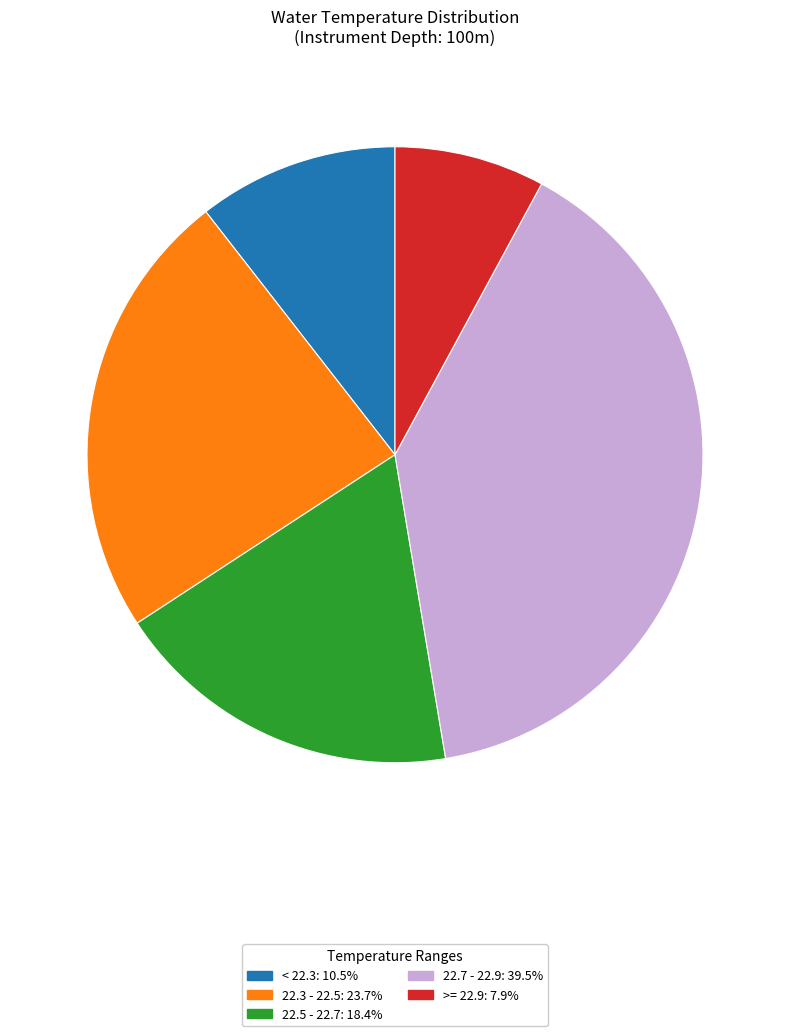

Which has a higher value, 22.7 - 22.9 or 22.5 - 22.7?

22.7 - 22.9